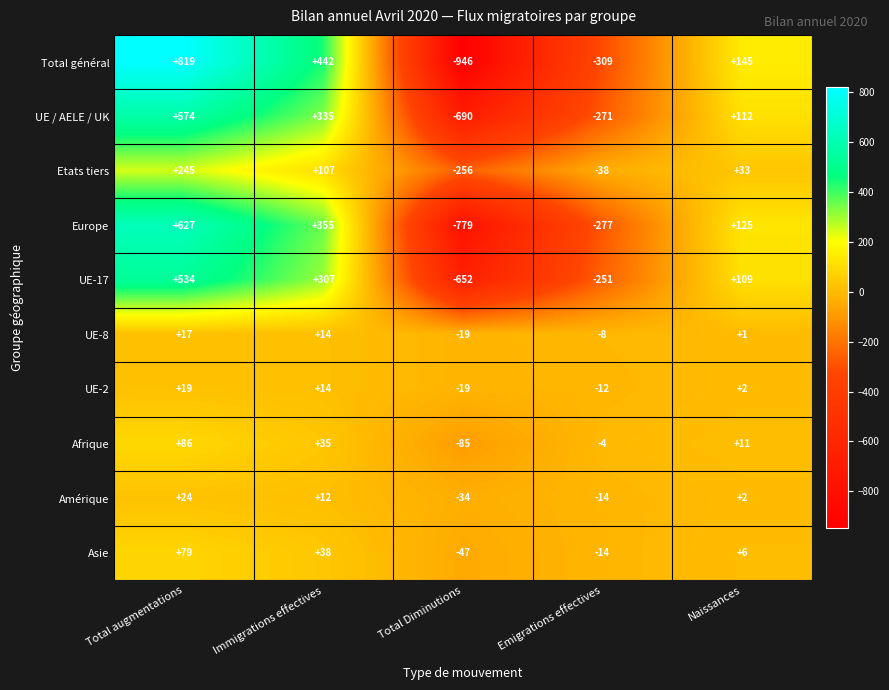

What is the difference between the second highest and minimum values in the Afrique series?

120